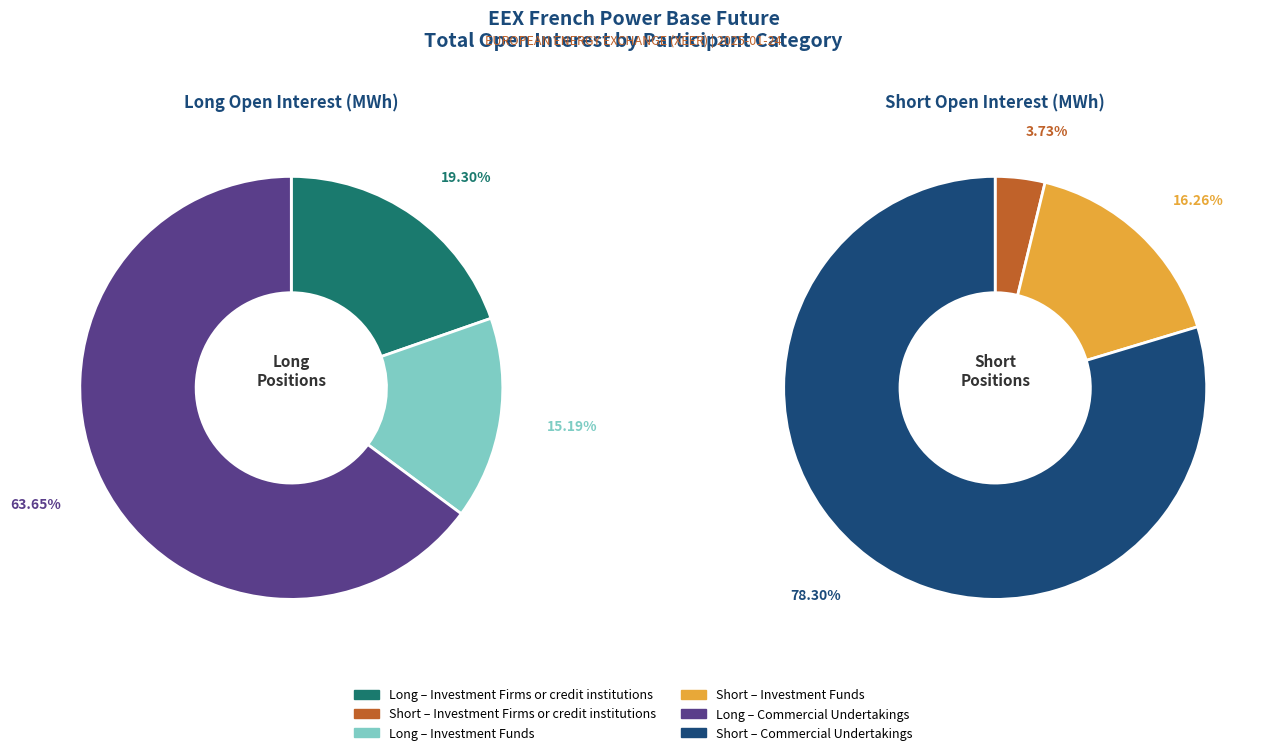

At Investment Firms or credit institutions, list the series in order from largest to smallest.

Long, Short